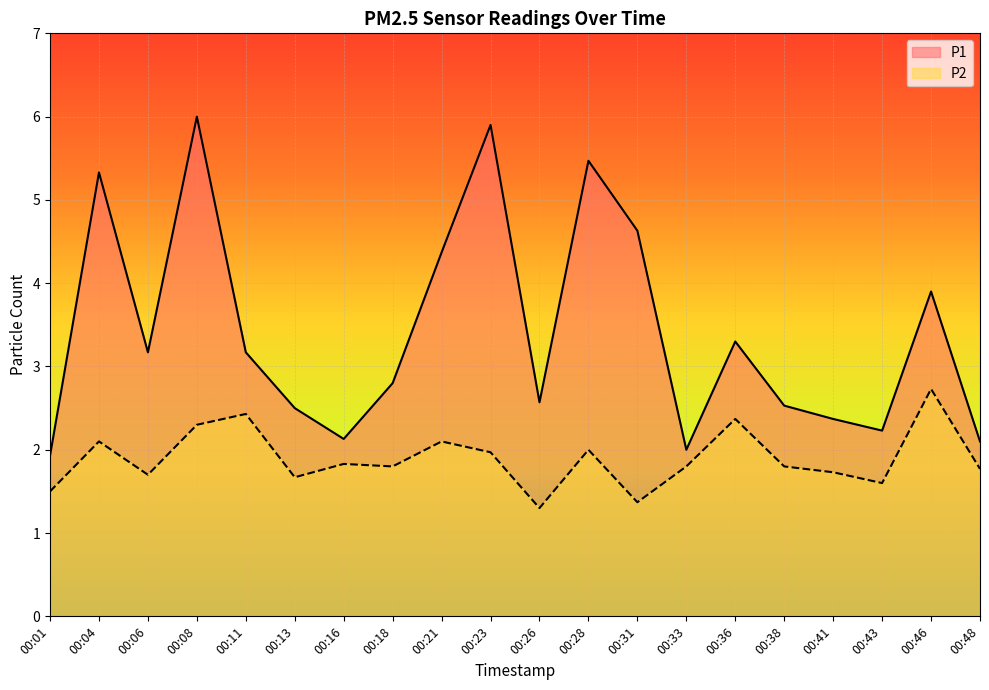

What is the difference between the maximum and minimum values in the P2 series?

1.4